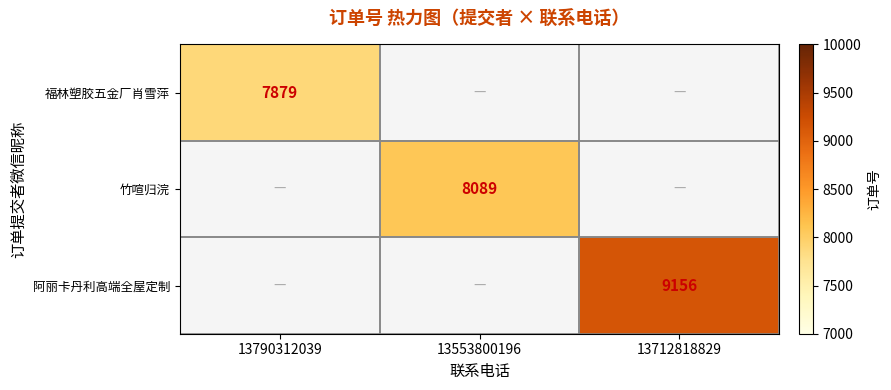

The value of 福林塑胶五金厂肖雪萍 at 13790312039 is 7879. True or false?

True